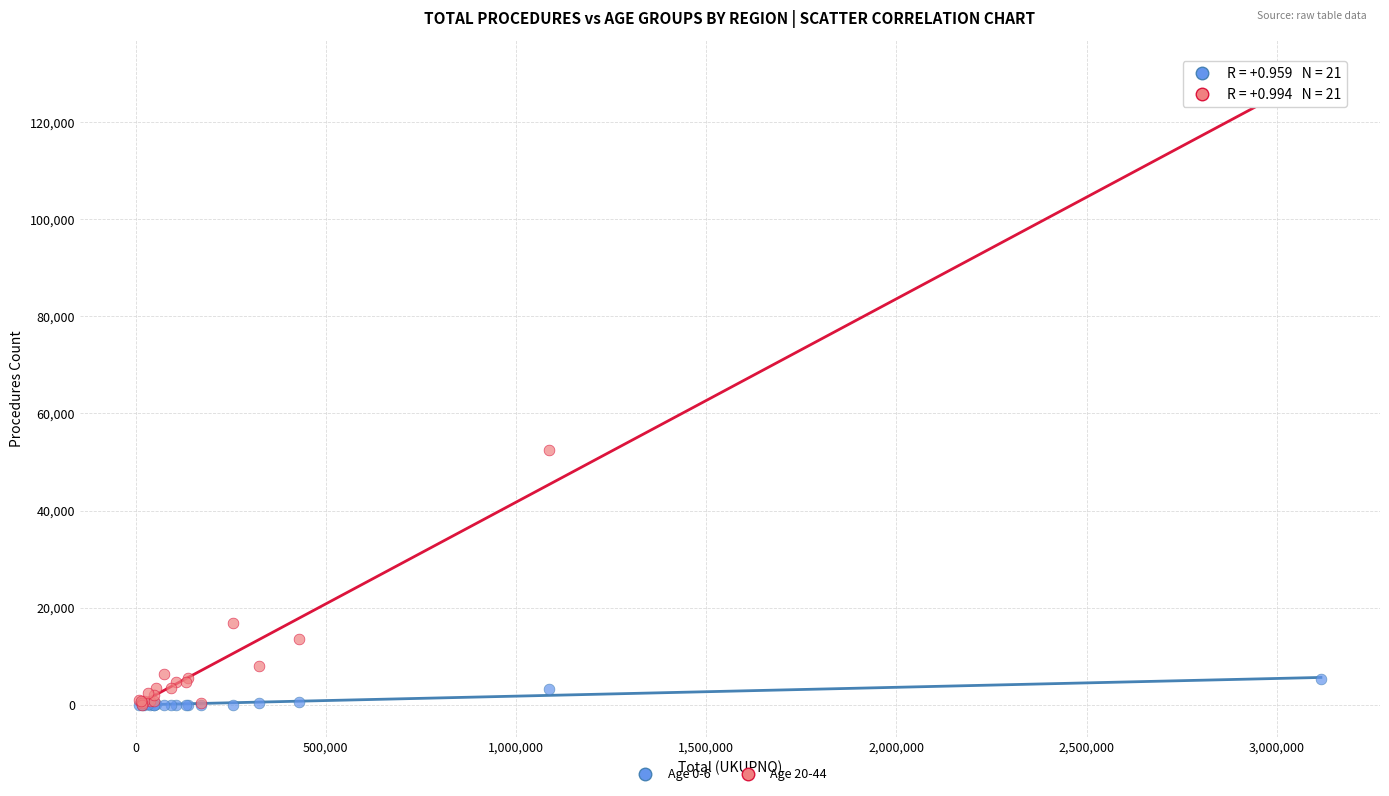

Which series has the widest spread of Y values?

Age 20-44